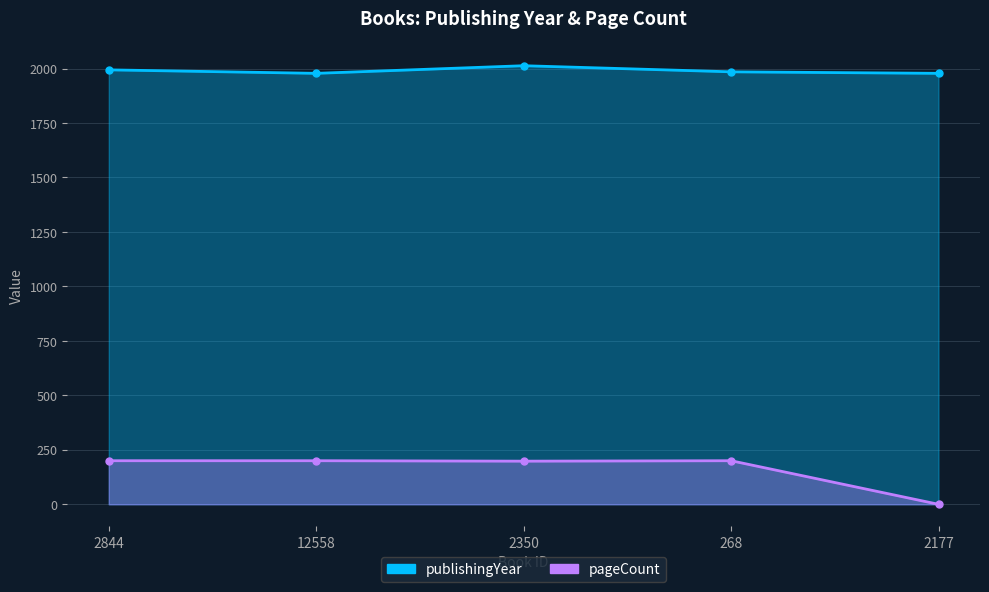

List the series in order of their peak value, lowest first.

pageCount, publishingYear